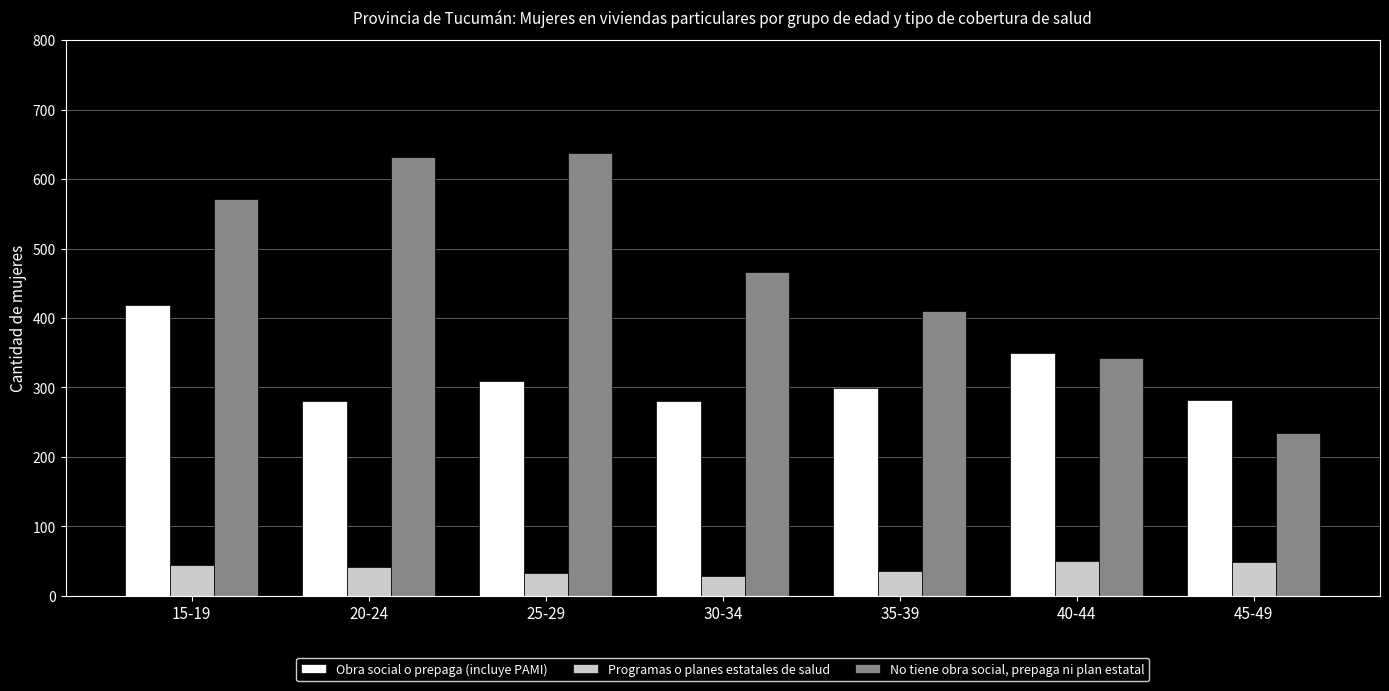

What position from the left is 35-39?

5